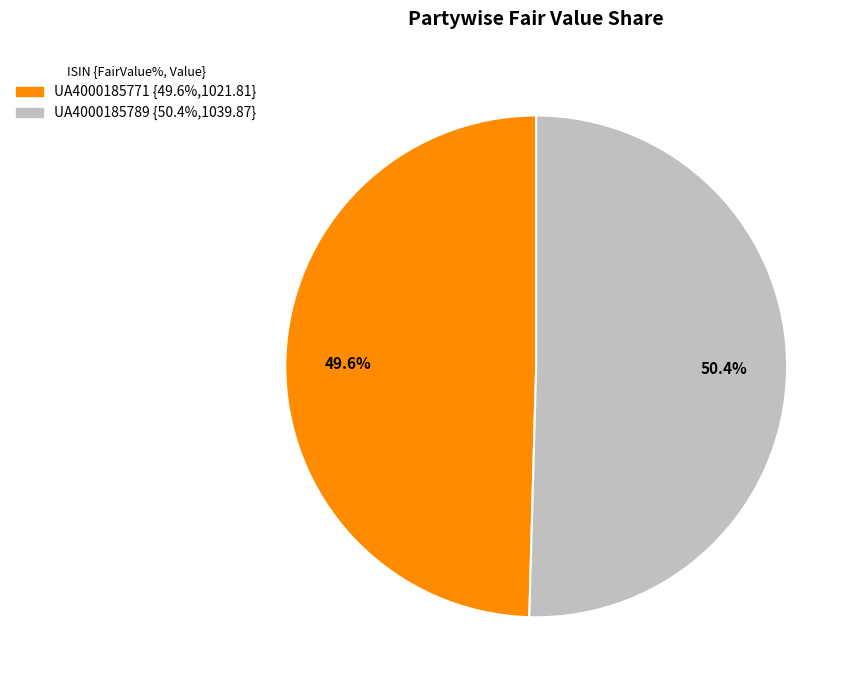

Does UA4000185789 account for over 50% of the chart?

Yes